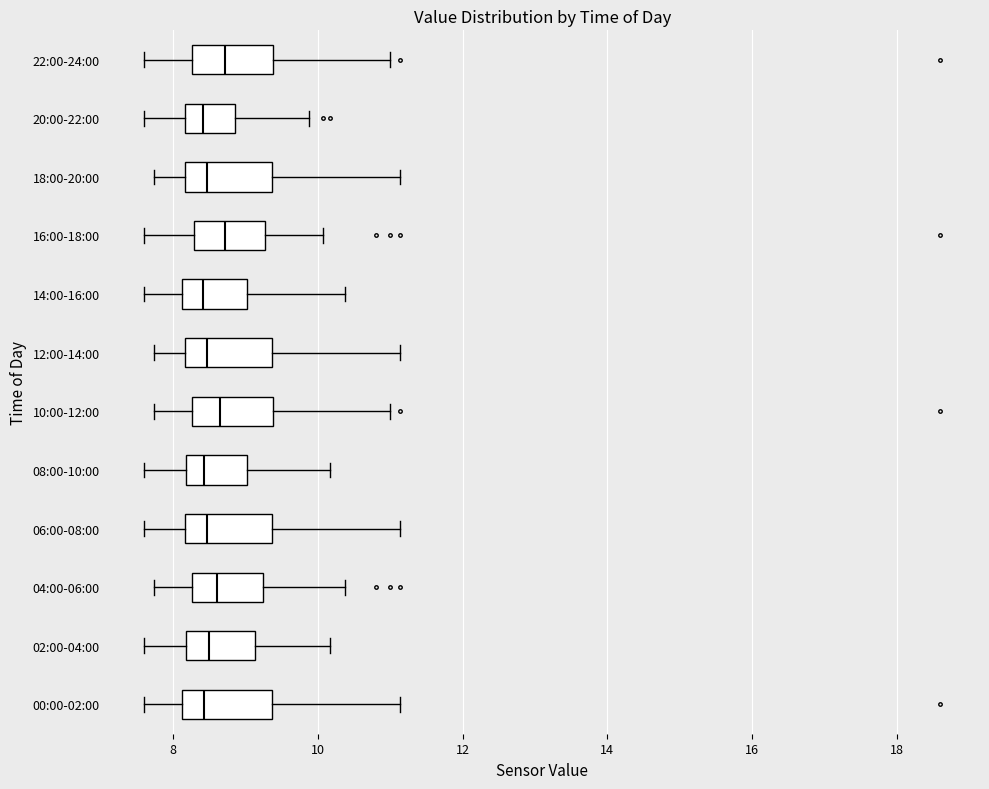

Where does the right whisker of the box for 08:00-10:00 end on the x-axis? The values are not printed on the chart, so give them approximately, as read against the axis.

10.2